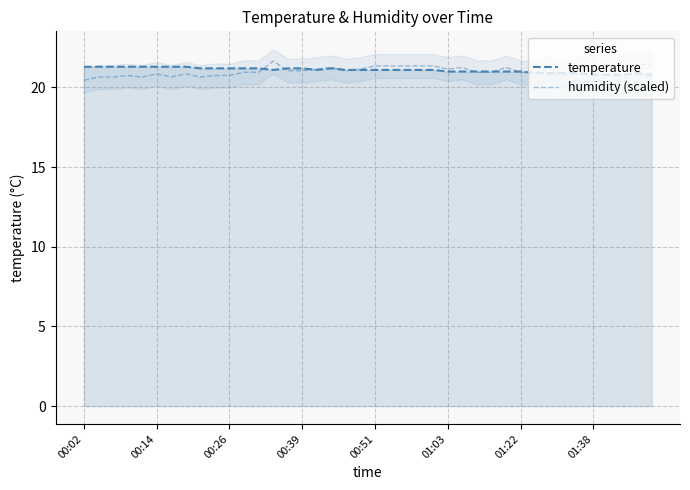

Which series ends up on top after the final intersection of temperature and humidity (scaled)?

humidity (scaled)